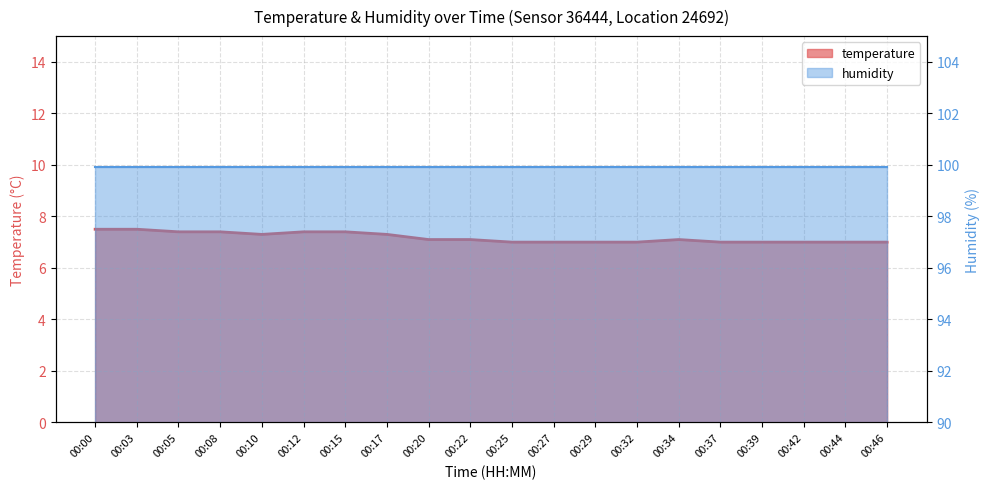

Which has a higher value, 00:42 or 00:37?

00:42